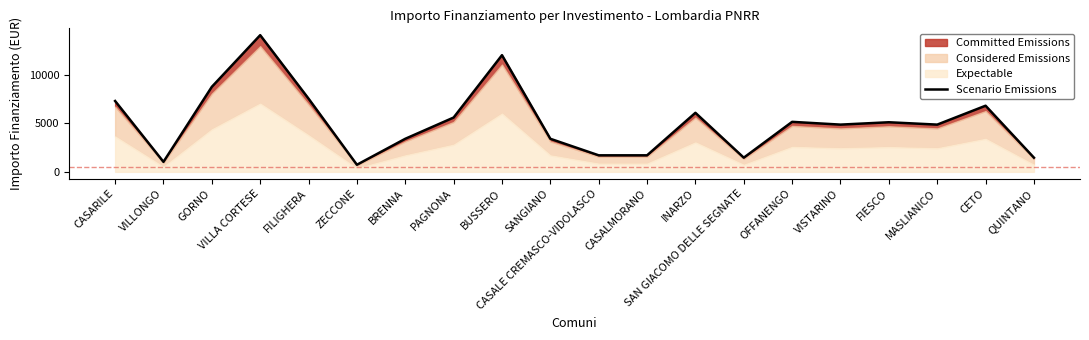

What is the sum of all values?

102955